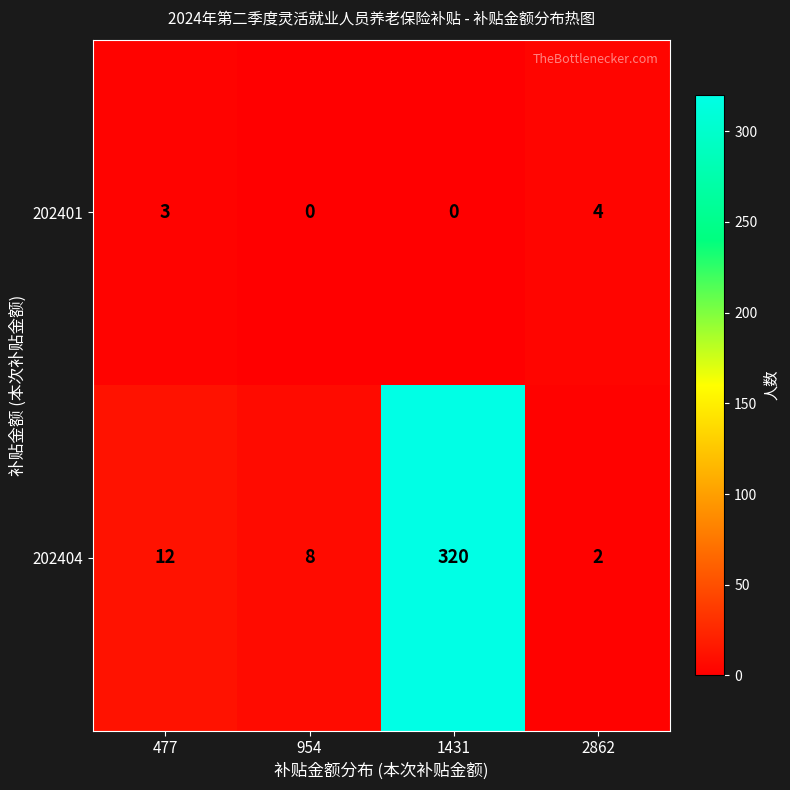

Is it true that 202401 equals 0 at 954?

True